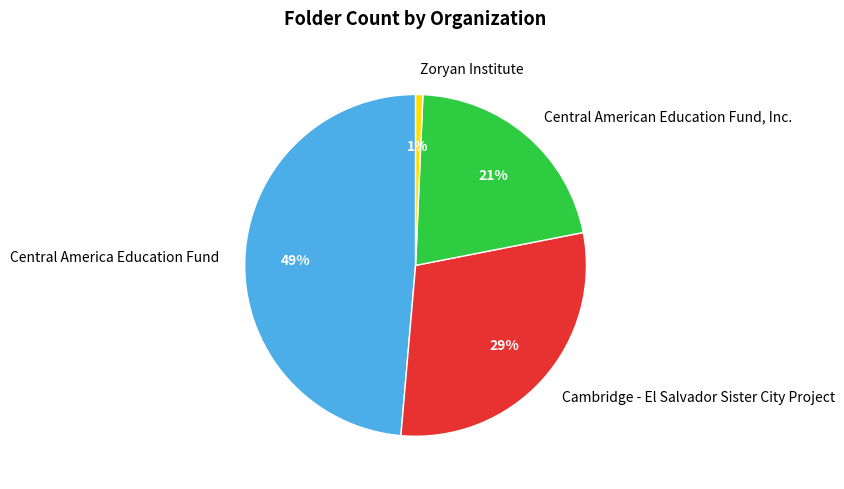

To the nearest percent, what is the difference between the largest and smallest slice percentages?

48%